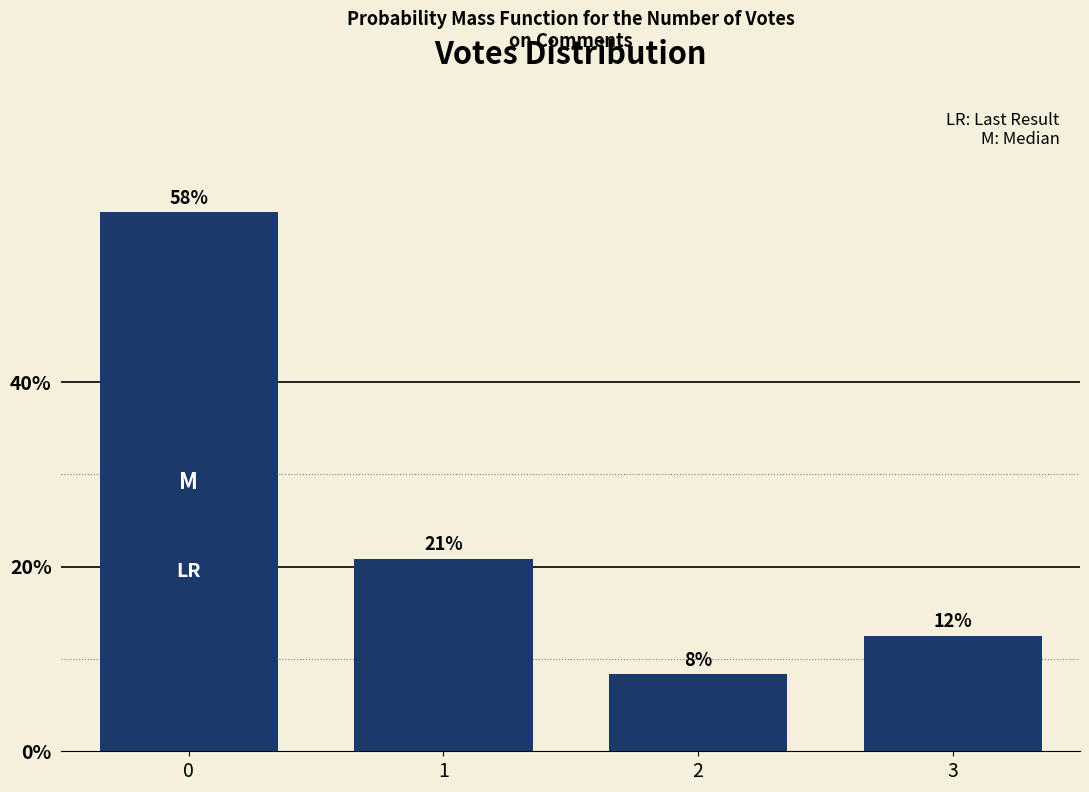

Does the chart contain any negative values?

No